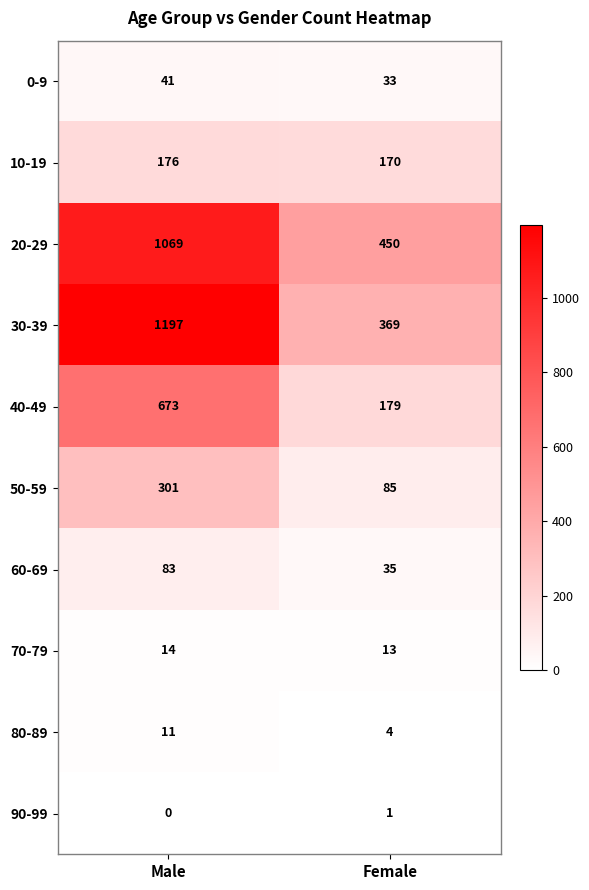

List the series in order of their peak value, highest first.

30-39, 20-29, 40-49, 50-59, 10-19, 60-69, 0-9, 70-79, 80-89, 90-99